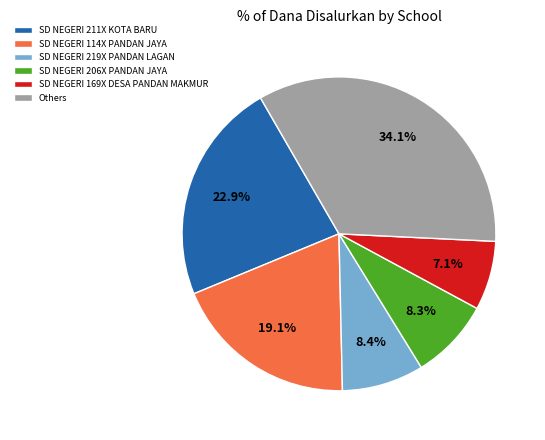

Combined, what portion of the pie is SD NEGERI 211X KOTA BARU and SD NEGERI 114X PANDAN JAYA?

42.0%